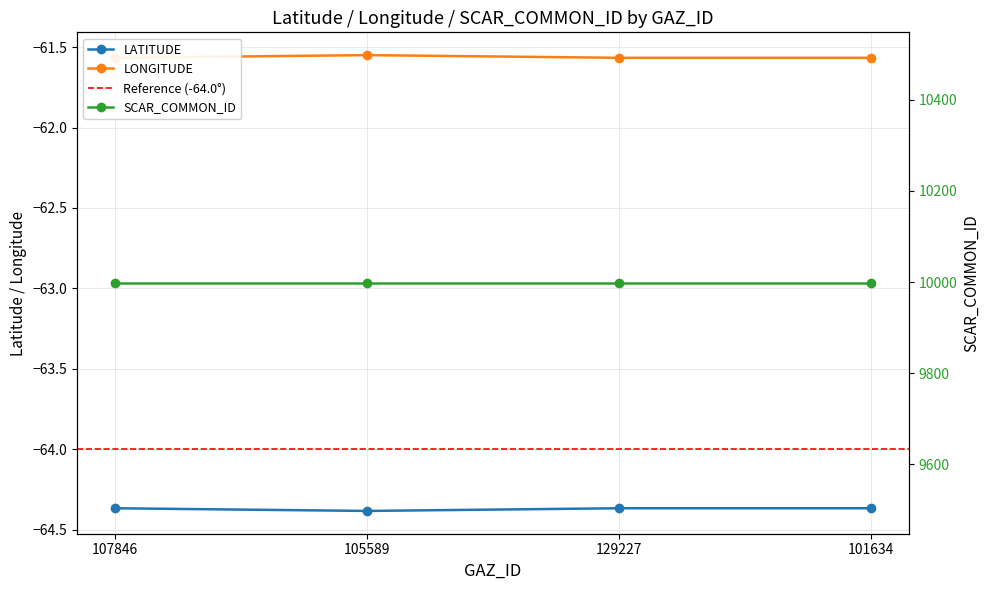

Is this an area chart (filled region under the line)?

No